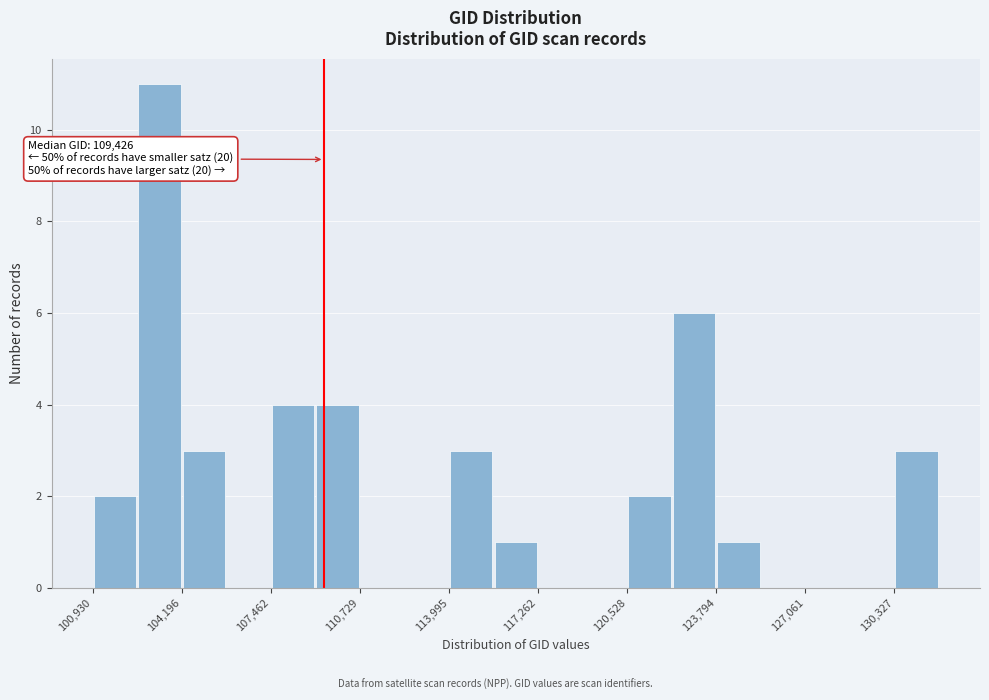

Read against the x-axis, roughly where is the centre of the tallest bar?

103500